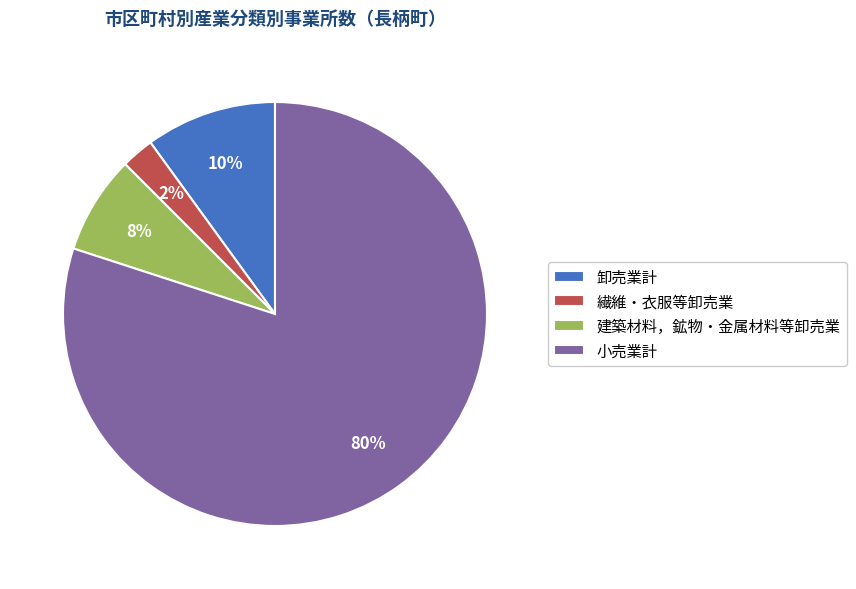

Which category has the biggest portion of the pie?

小売業計